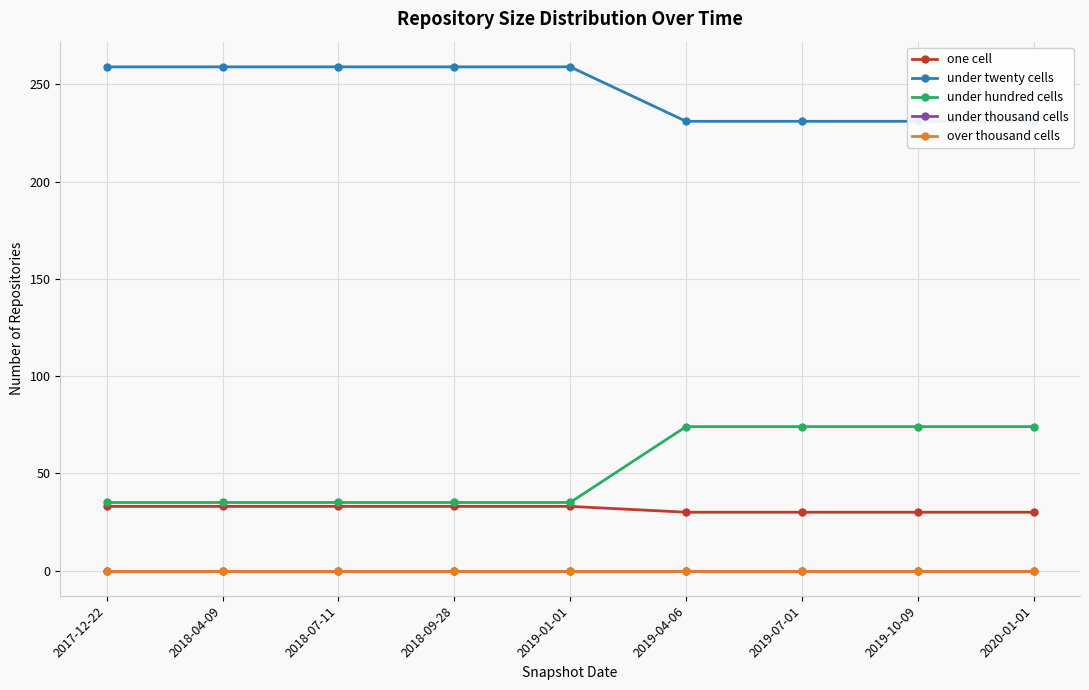

Reading right to left, extract all data points from this chart.

one cell: 30	30	30	30	33	33	33	33	33
under twenty cells: 231	231	231	231	259	259	259	259	259
under hundred cells: 74	74	74	74	35	35	35	35	35
under thousand cells: 0	0	0	0	0	0	0	0	0
over thousand cells: 0	0	0	0	0	0	0	0	0